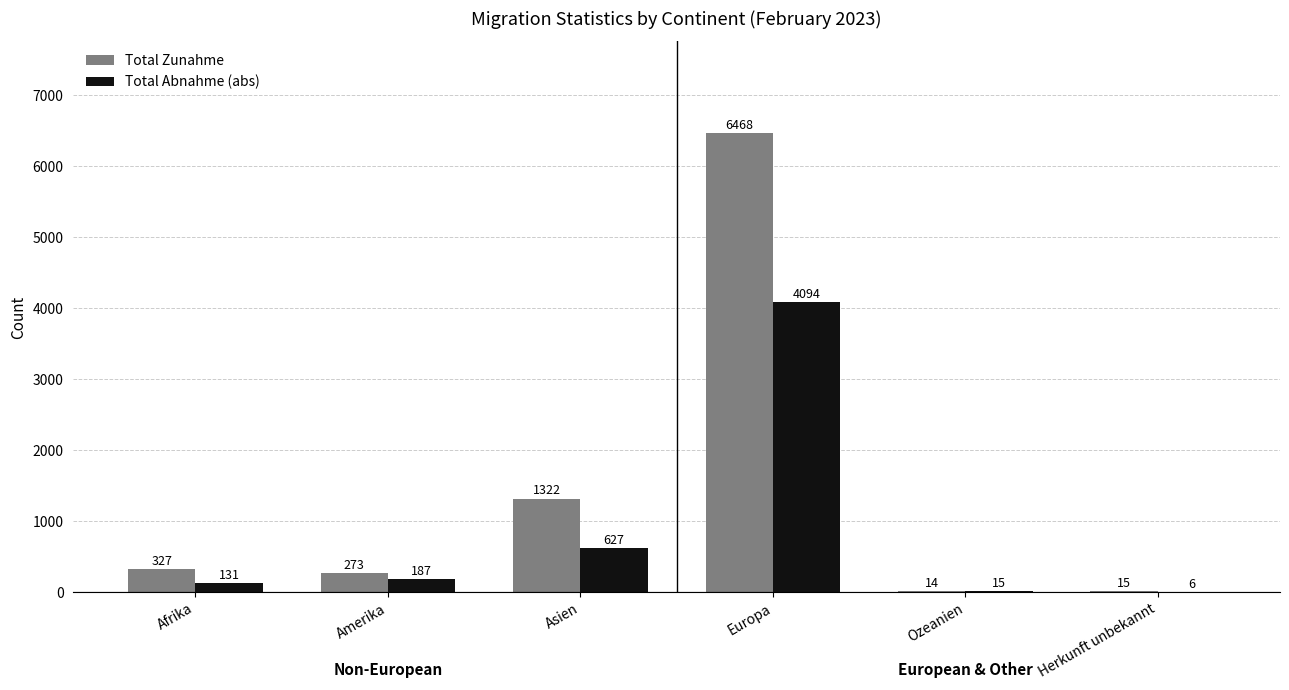

What is the total value across all series at Herkunft unbekannt?

21